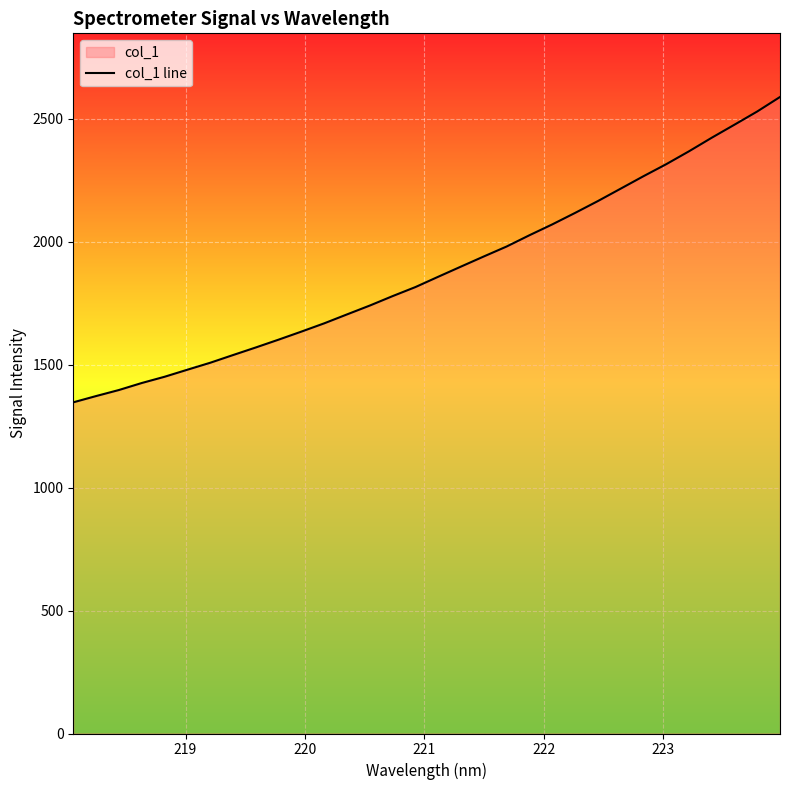

What is the smallest value displayed?

1346.5